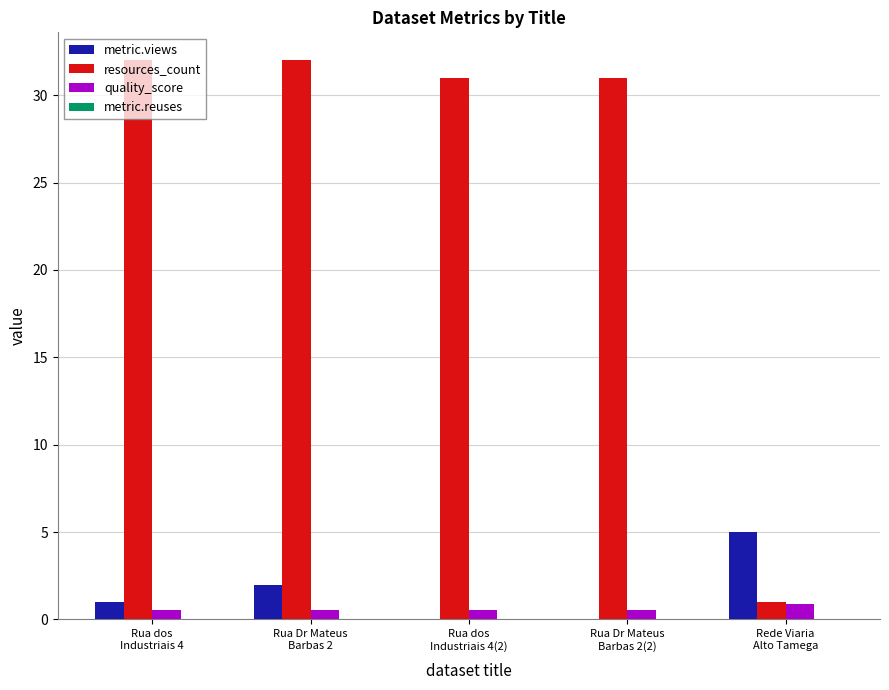

Are the bars grouped side by side (vs. stacked)?

Yes